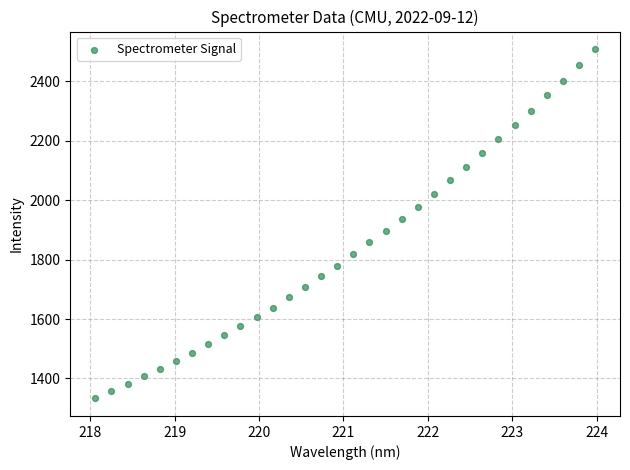

What is the range of X values (max minus min)?

5.9